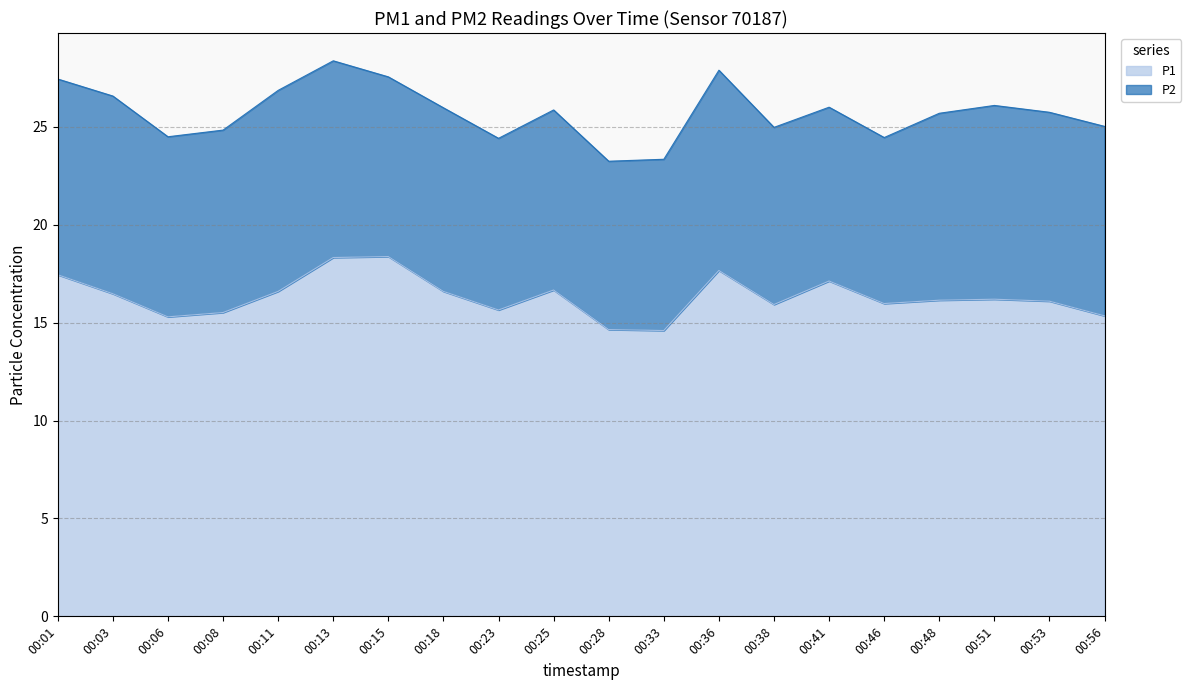

True or false: the data shows 7.0 at 00:56.

False